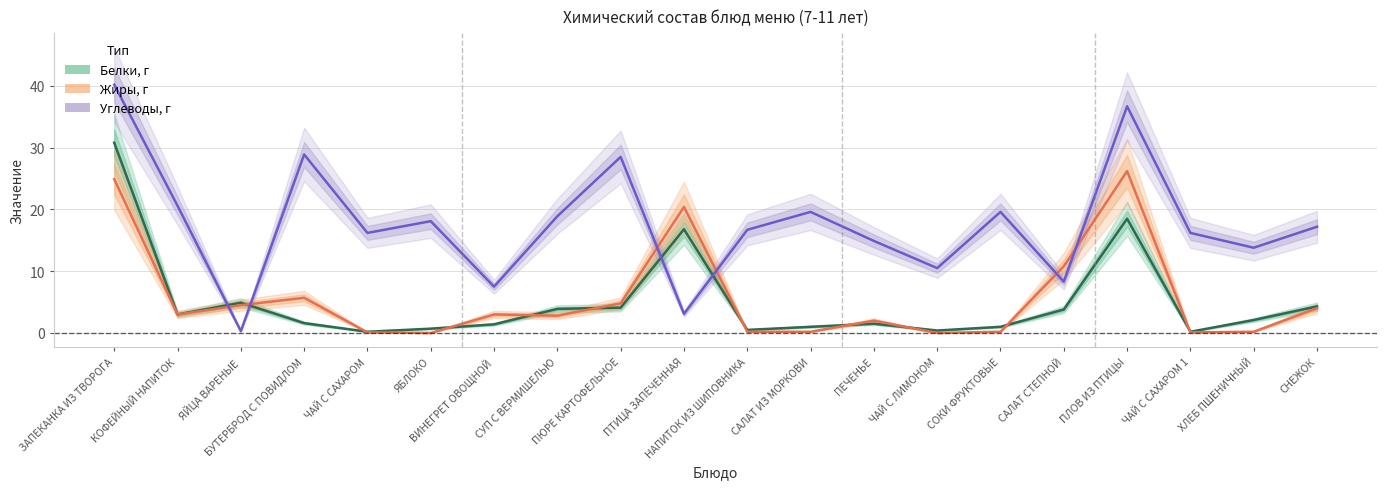

True or false: Жиры, г has more than 2 interior local peaks.

True